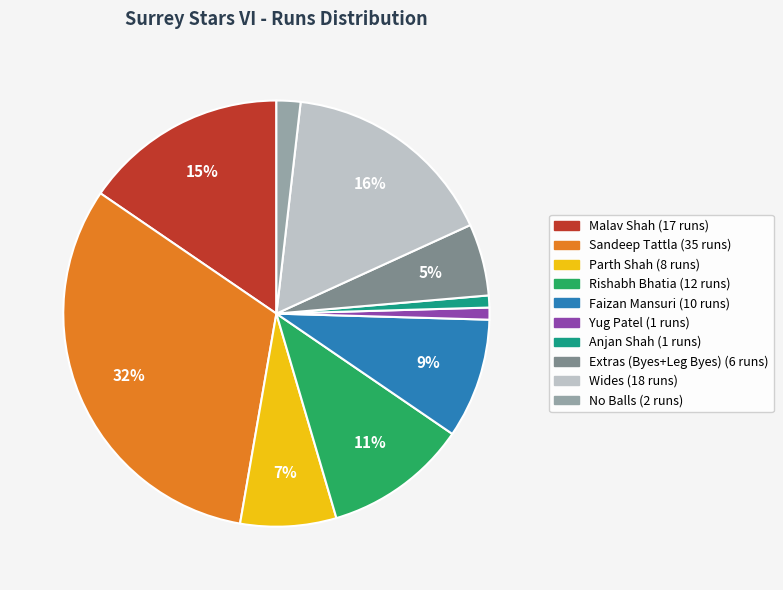

Is there a majority slice in this chart?

No